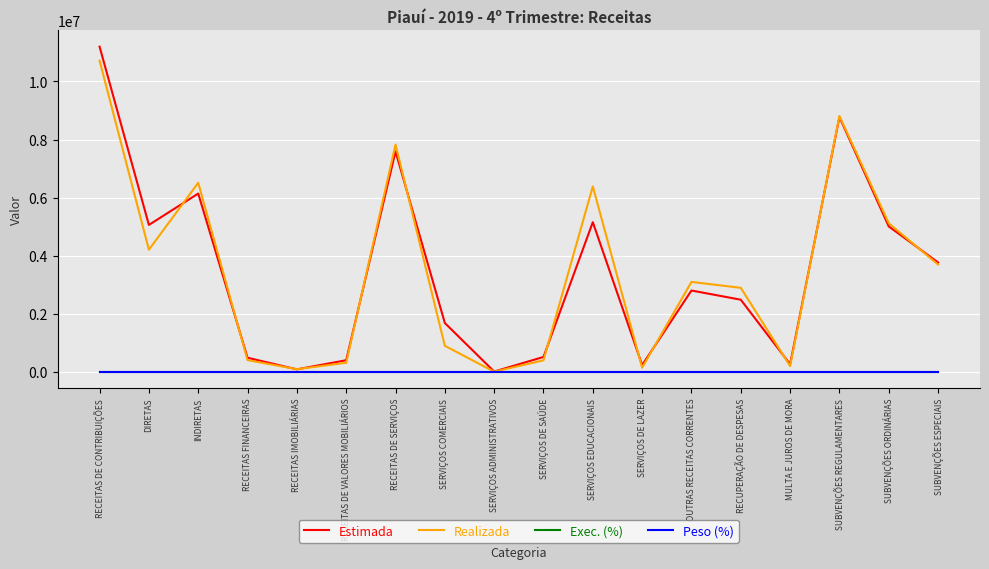

At which category is the sum across all series the highest?

RECEITAS DE CONTRIBUIÇÕES